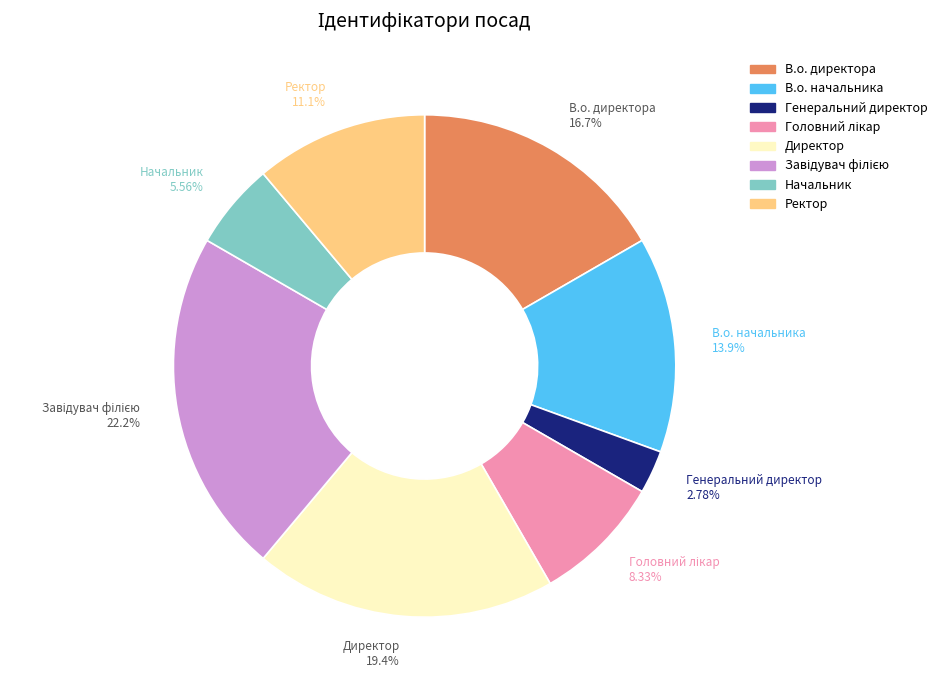

How much of the chart is everything except Ректор?

88.9%